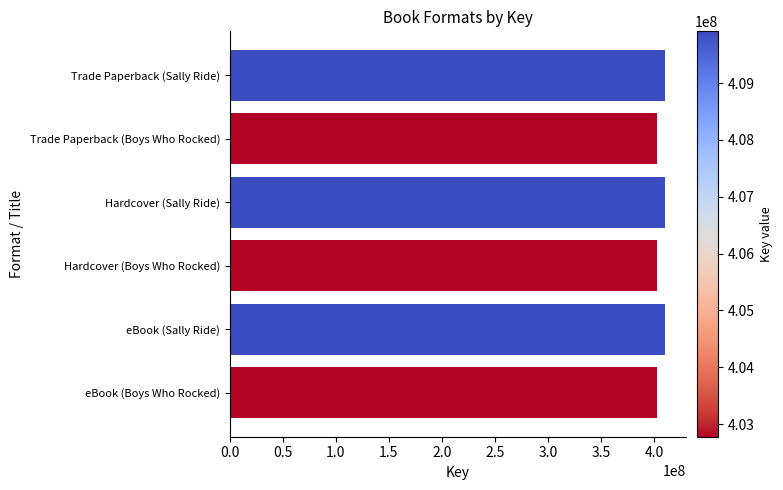

Reading bottom to top, list all the values displayed in this chart.

402777391	409910492	402777391	409910492	402777391	409910492